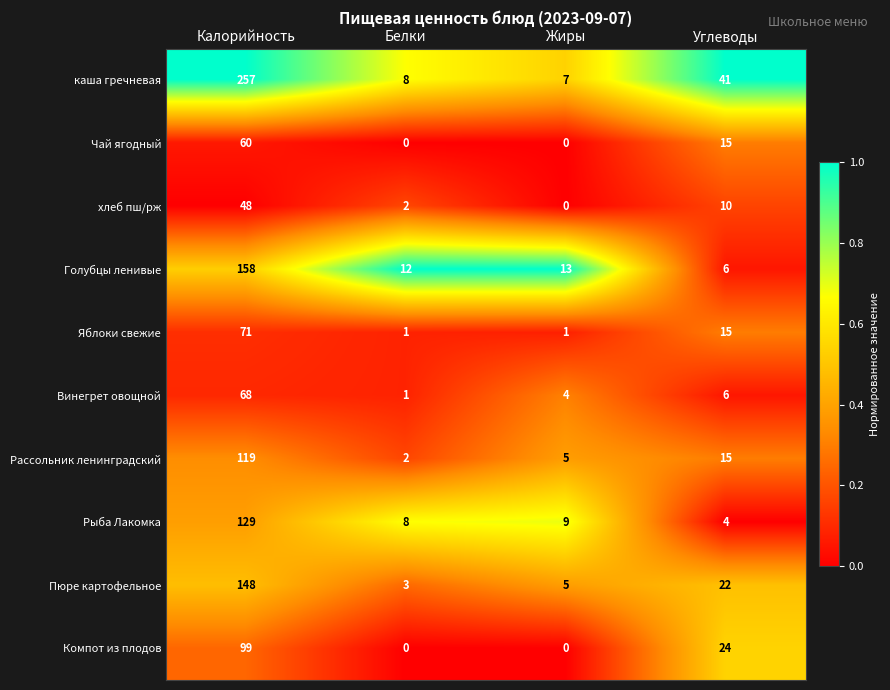

The Винегрет овощной series shows 112 at Калорийность. True or false?

False